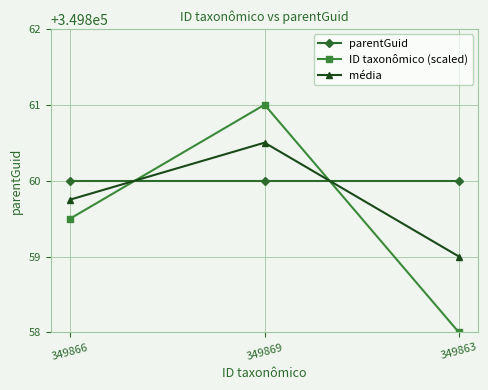

At which category is the sum across all series the highest?

349869